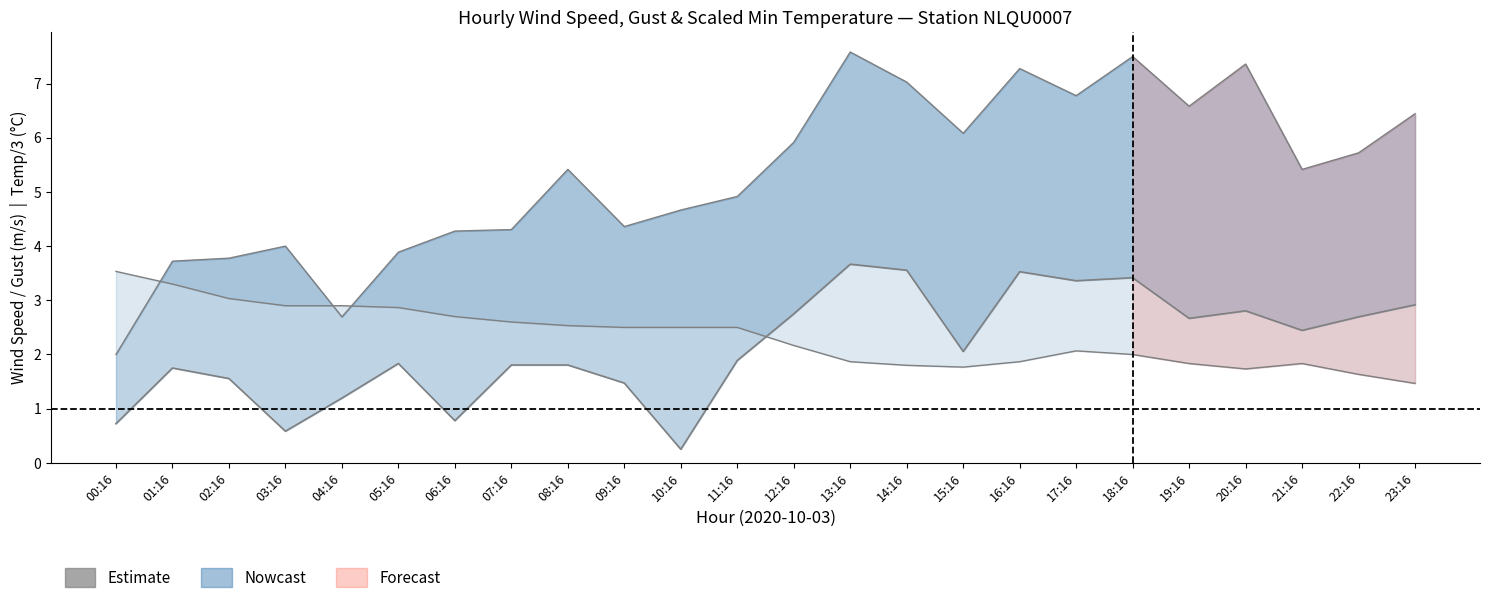

What is the label of the 8th point from the left?

07:16